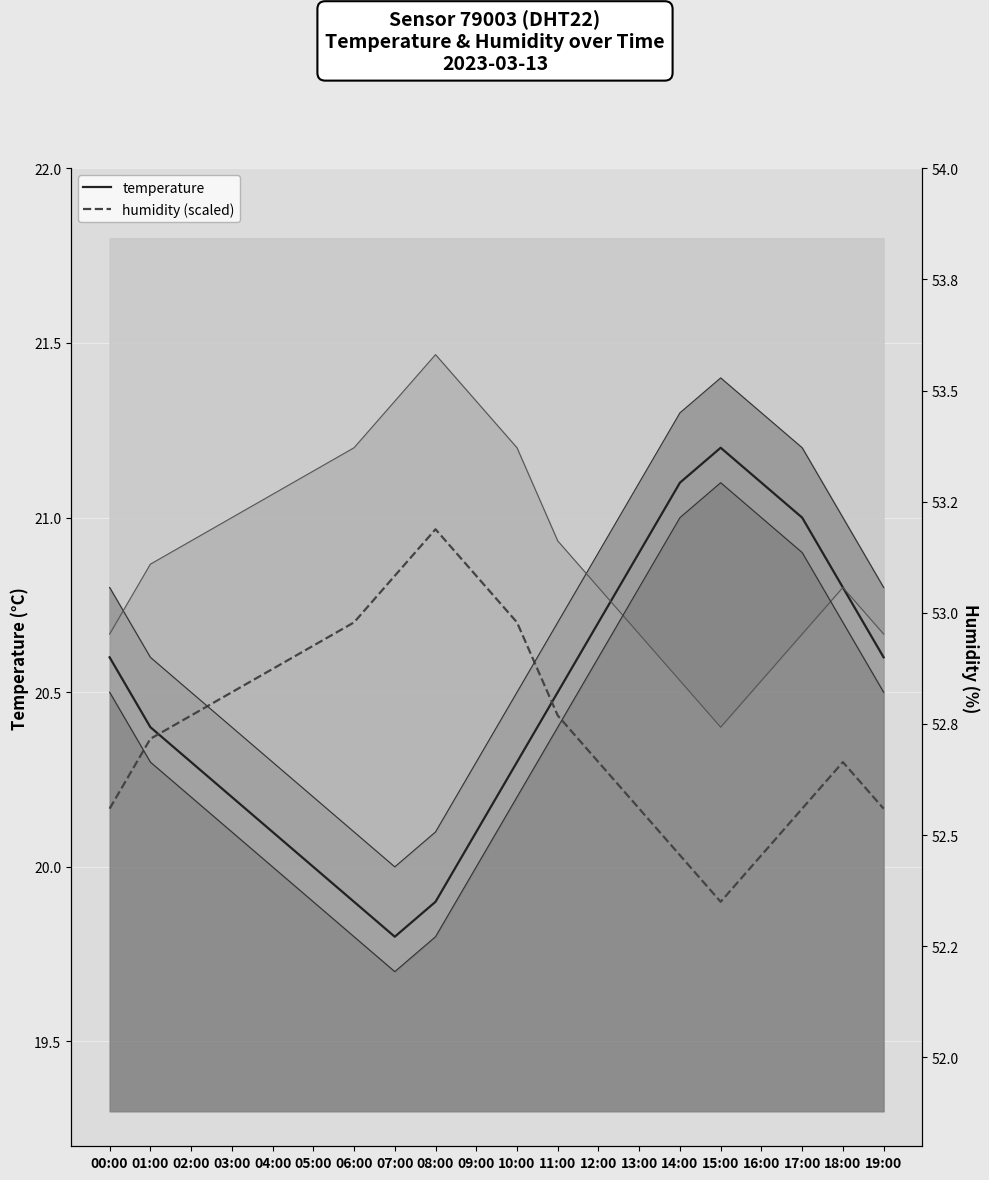

After their last crossing, which series has the higher values: humidity (scaled) or temperature?

temperature